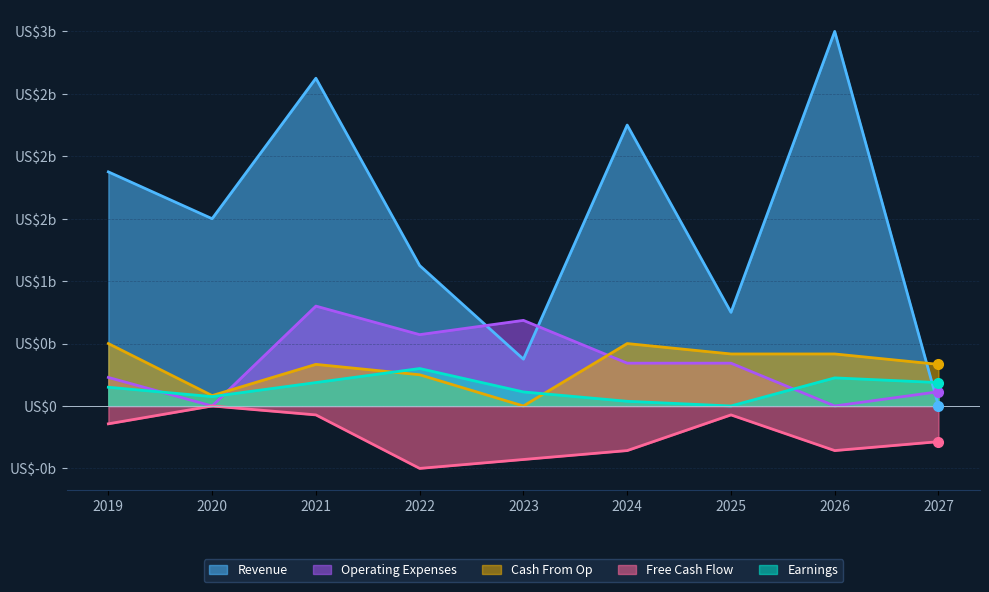

After their last crossing, which series has the higher values: Revenue or Operating Expenses?

Operating Expenses